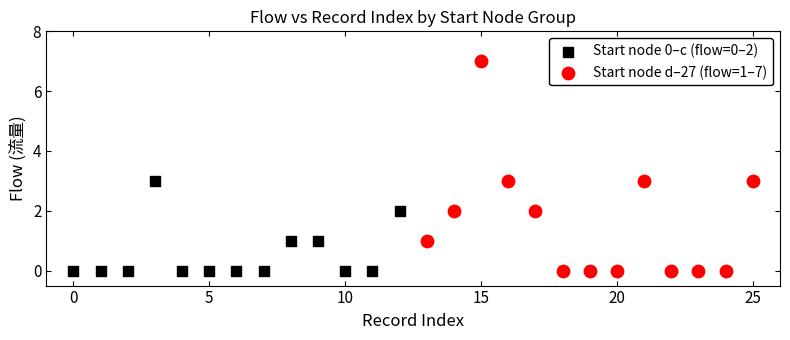

Which series reaches the maximum Y coordinate?

Start node d–27 (flow=1–7)